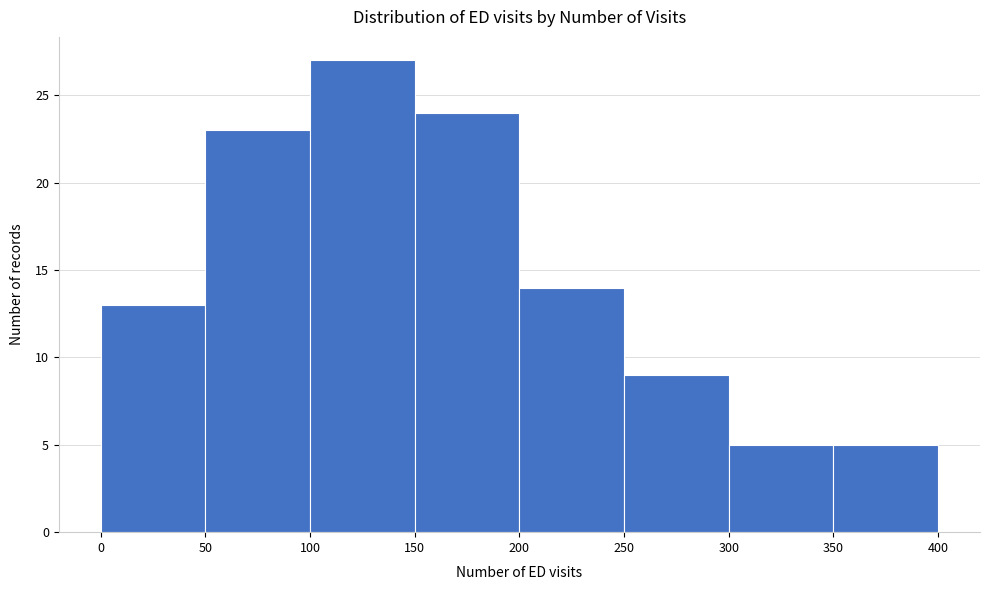

Which range on the x-axis has the tallest bar?

100 to 150